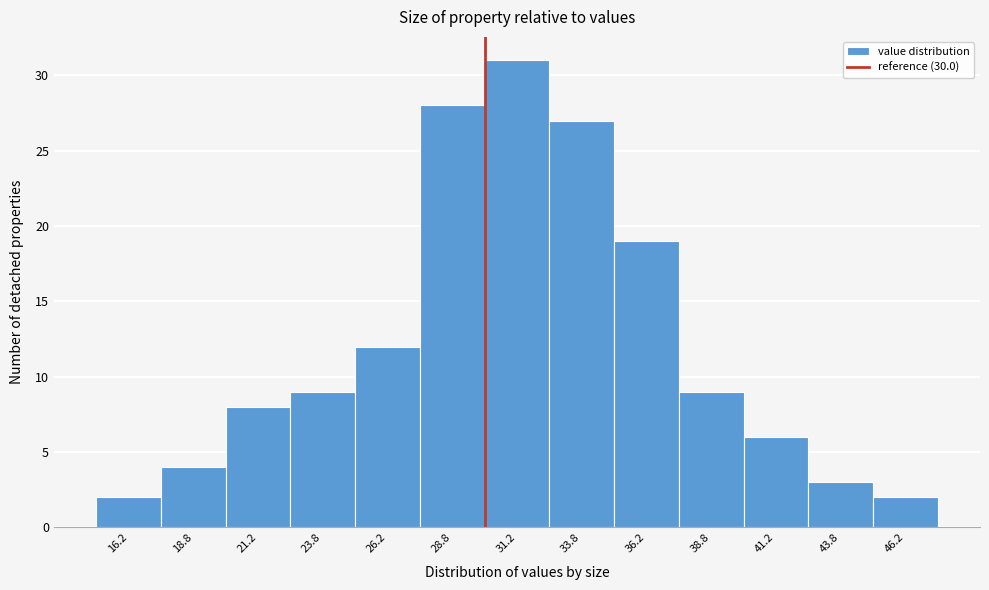

Reading left to right, list every bar in this chart as the range it spans on the x-axis followed by its height. The values are not printed on the chart, so give them approximately, as read against the axis.

15.0 to 17.5: 2
17.5 to 20.0: 4
20.0 to 22.5: 8
22.5 to 25.0: 9
25.0 to 27.5: 12
27.5 to 30.0: 28
30.0 to 32.5: 31
32.5 to 35.0: 27
35.0 to 37.5: 19
37.5 to 40.0: 9
40.0 to 42.5: 6
42.5 to 45.0: 3
45.0 to 47.5: 2